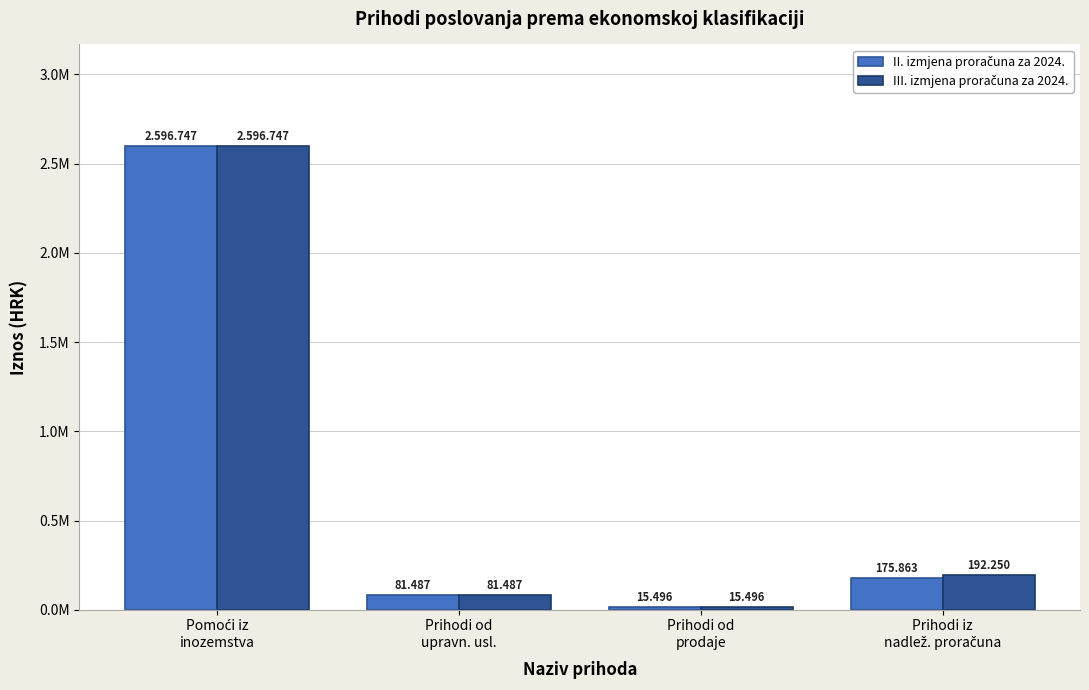

Between Pomoći iz
inozemstva and Prihodi iz
nadlež. proračuna, which series saw the biggest shift?

II. izmjena proračuna za 2024.